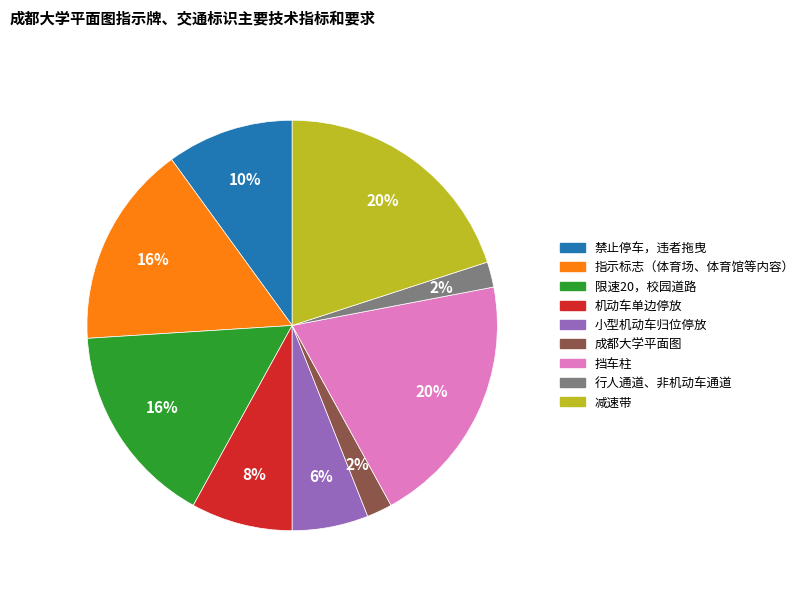

Is the sum of 机动车单边停放 and 指示标志（体育场、体育馆等内容） greater than half?

No